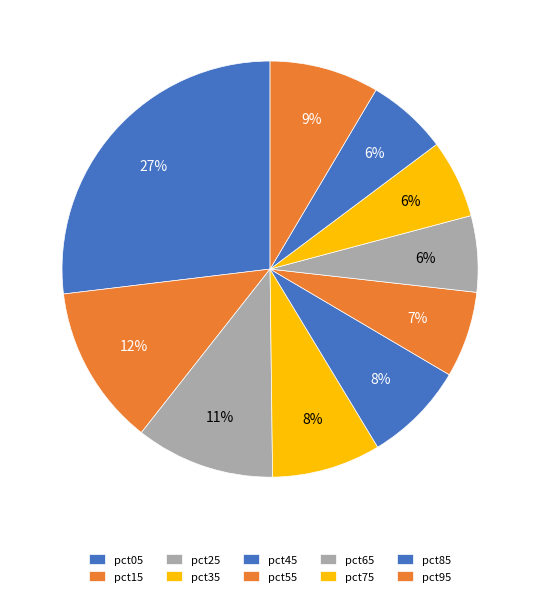

Approximately how many times larger is the value at pct75 compared to pct05?

0.2